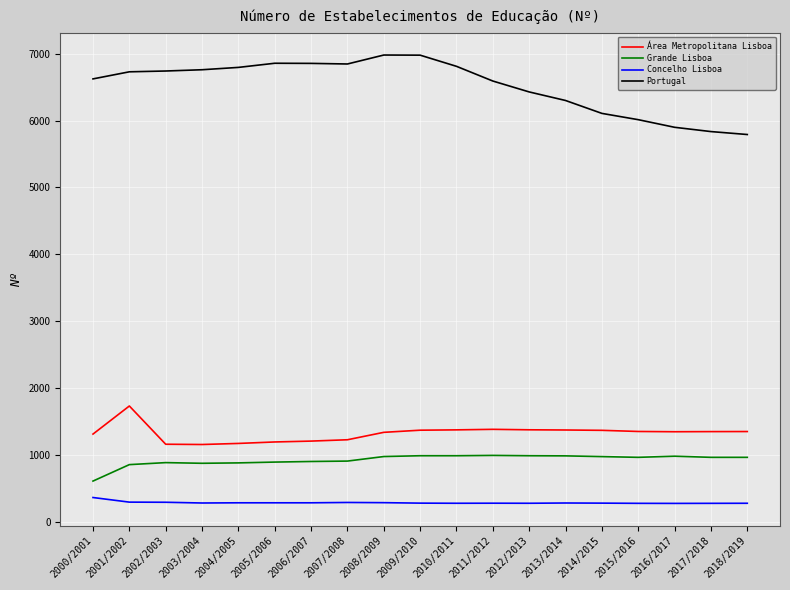

What is the approximate value of Área Metropolitana Lisboa at 2015/2016?

1350